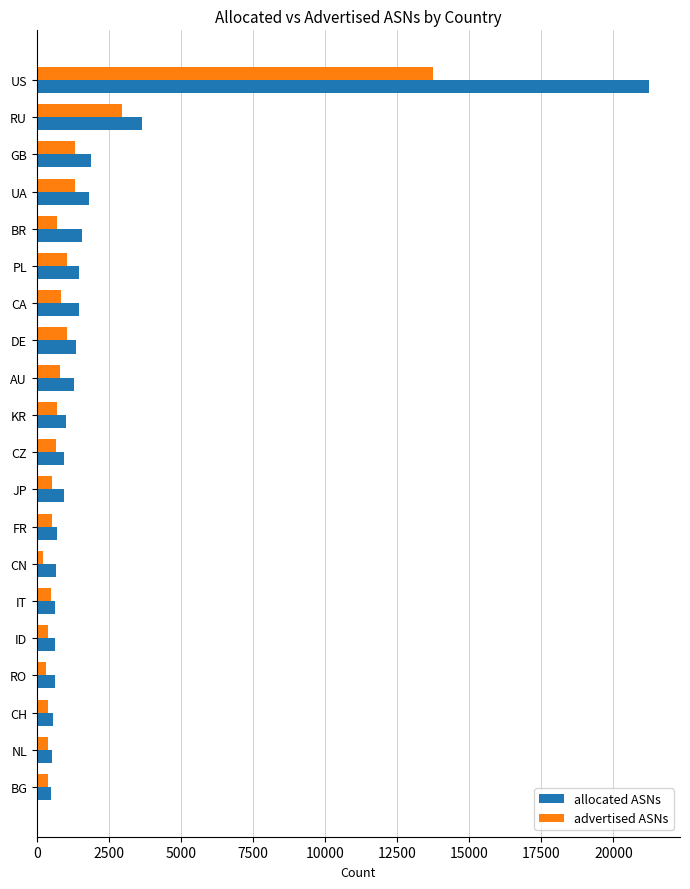

At which label does advertised ASNs reach its peak?

US